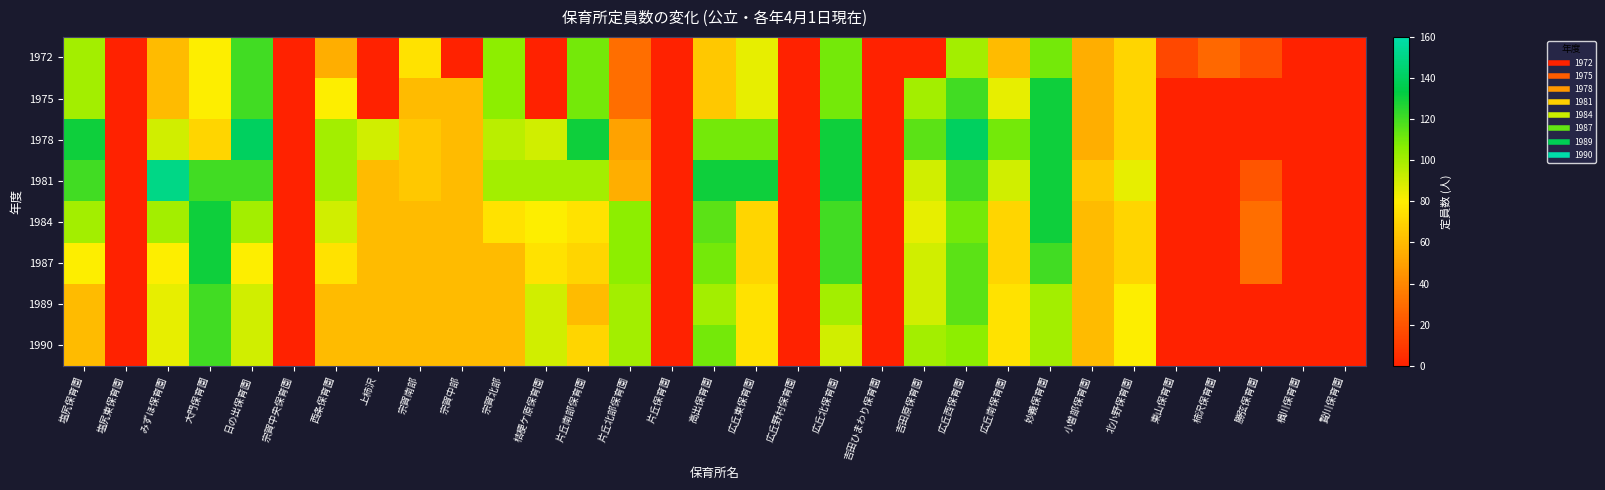

At which category is the sum across all series the highest?

妙義保育園